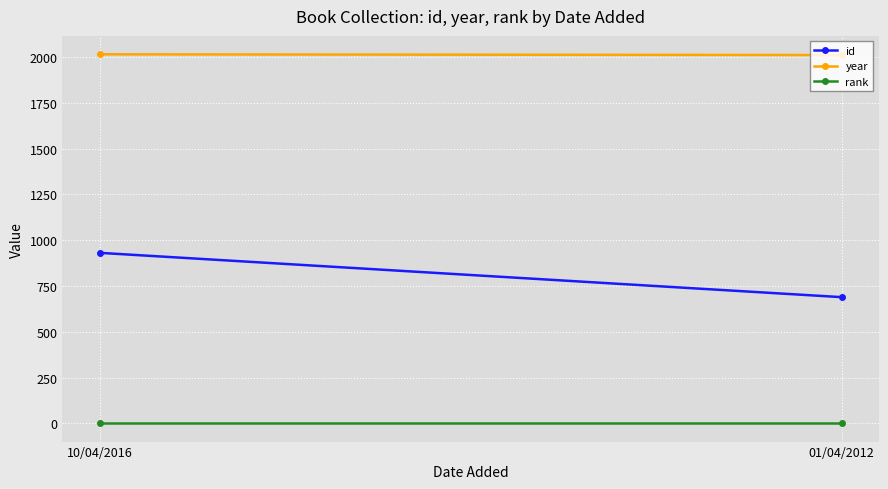

What is the average value of the rank series?

1